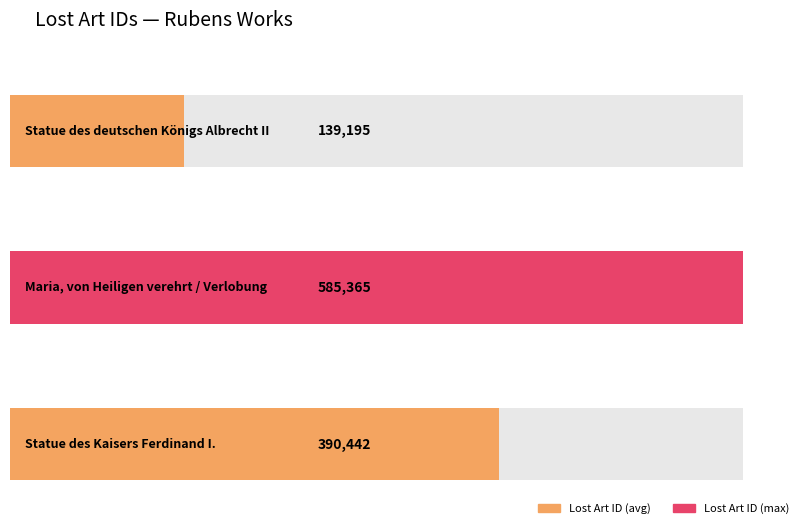

Which label corresponds to the largest value in the chart?

Maria, von Heiligen
verehrt / Verlobung